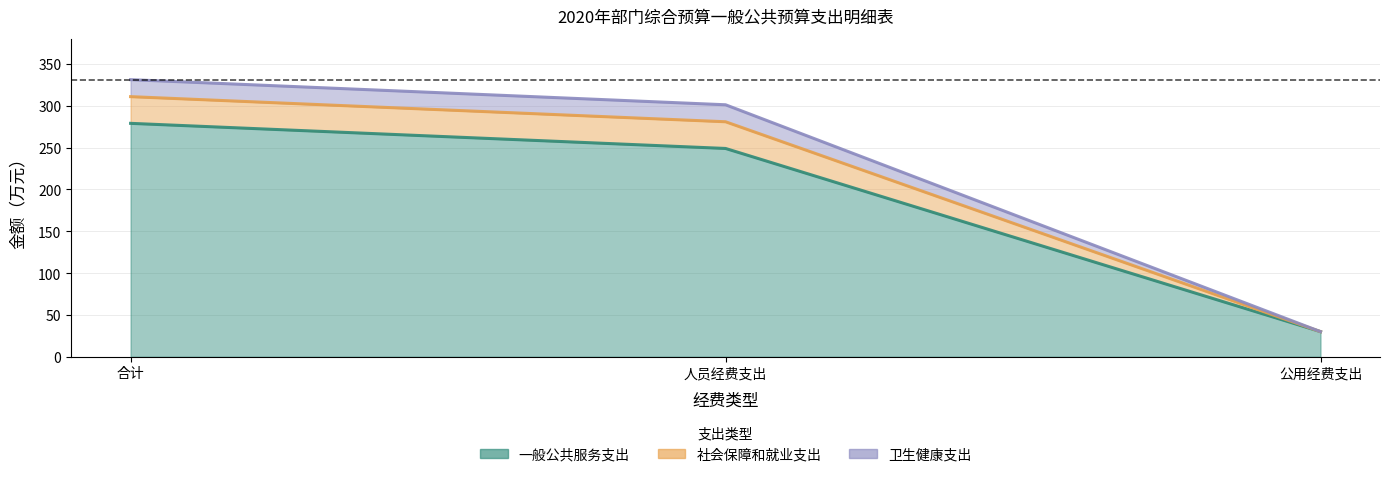

What is the difference between the highest and lowest values at 人员经费支出?

52.2